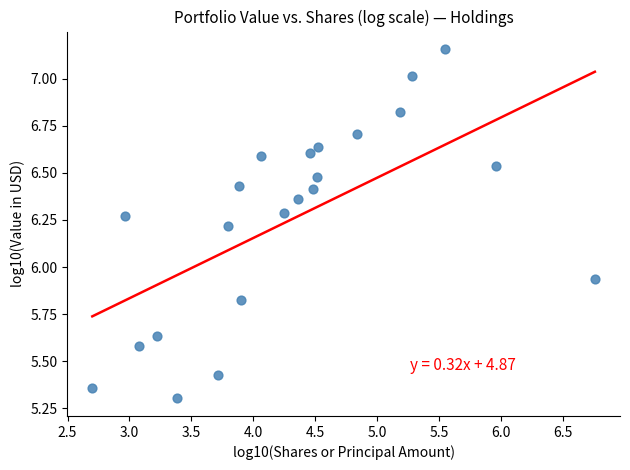

What is the range of X values (max minus min)?

4.1